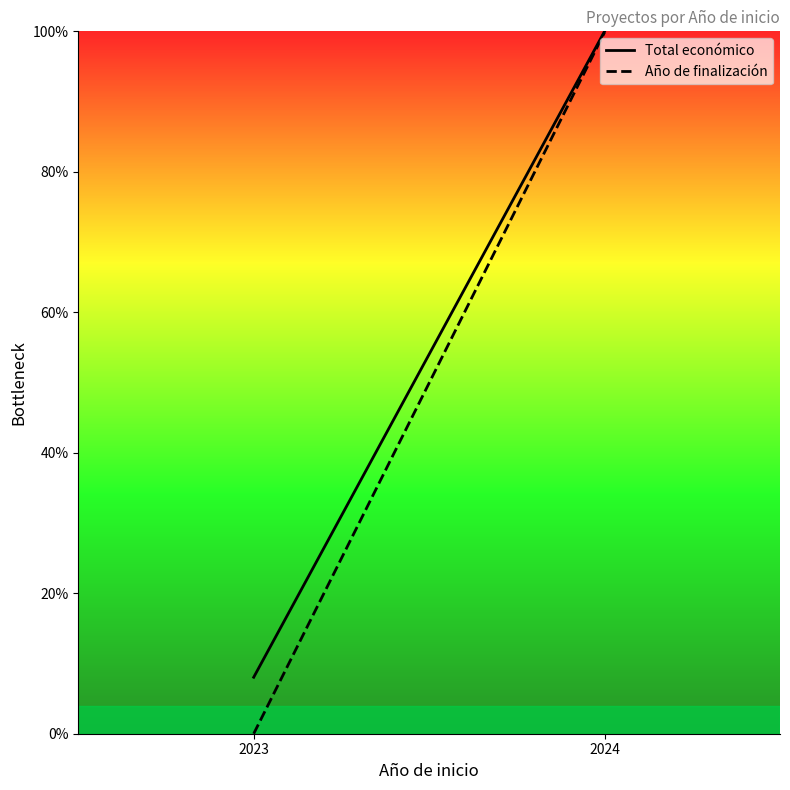

Which series has the largest total across all categories?

Total económico